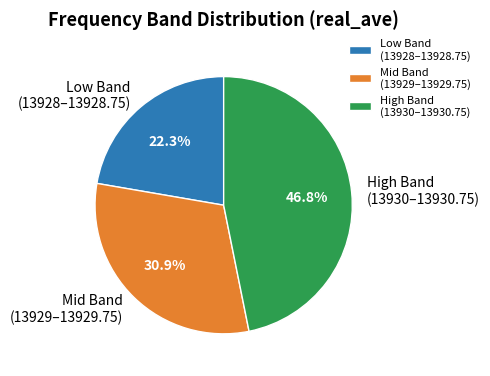

Combined, what portion of the pie is Mid Band (13929–13929.75) and High Band (13930–13930.75)?

77.7%